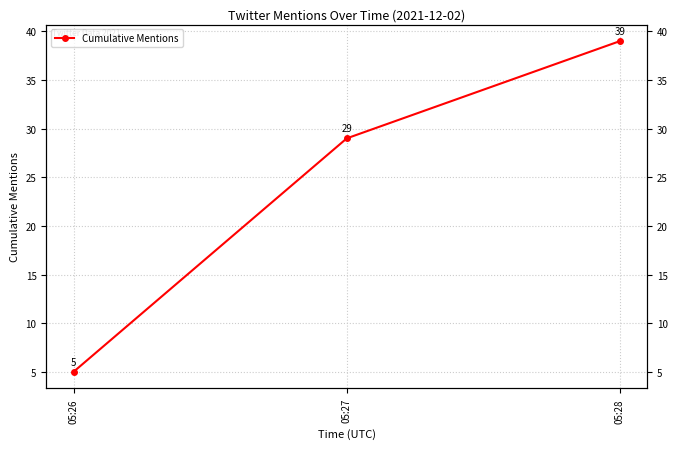

Reading left to right, extract all data points from this chart.

5	29	39